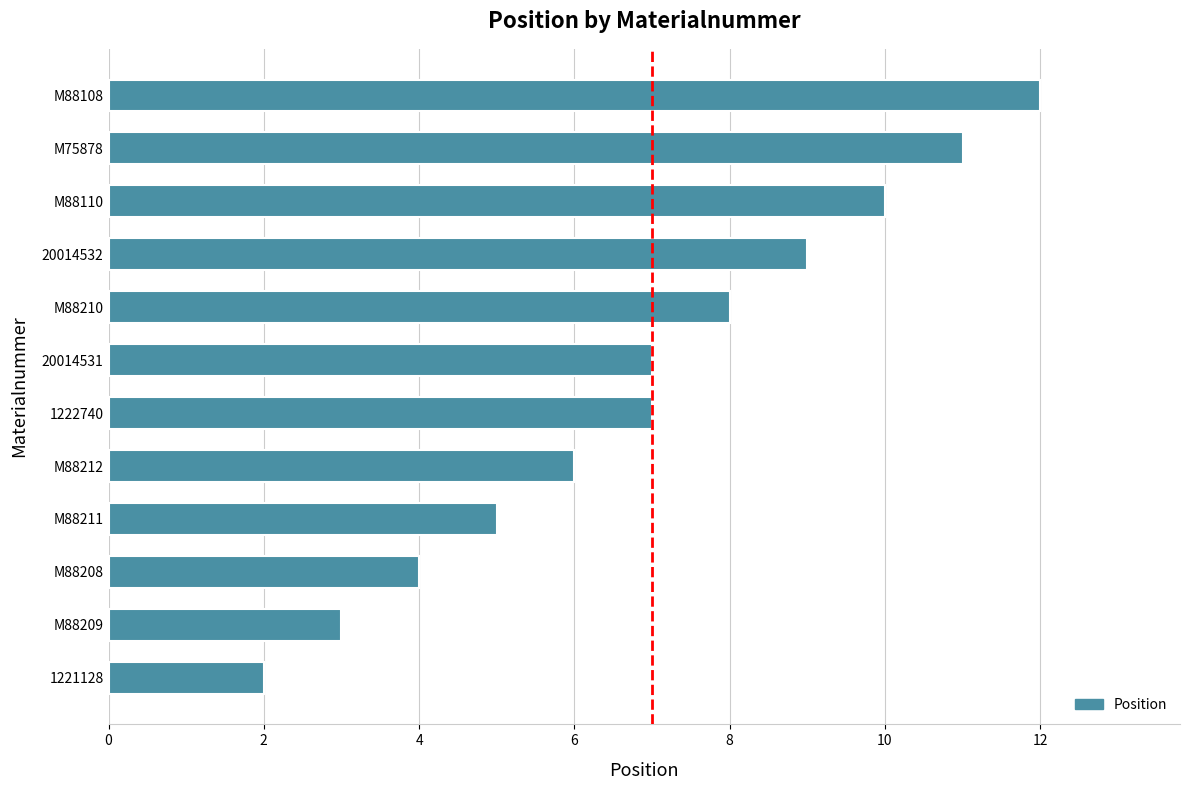

What is the approximate value at M88208?

4